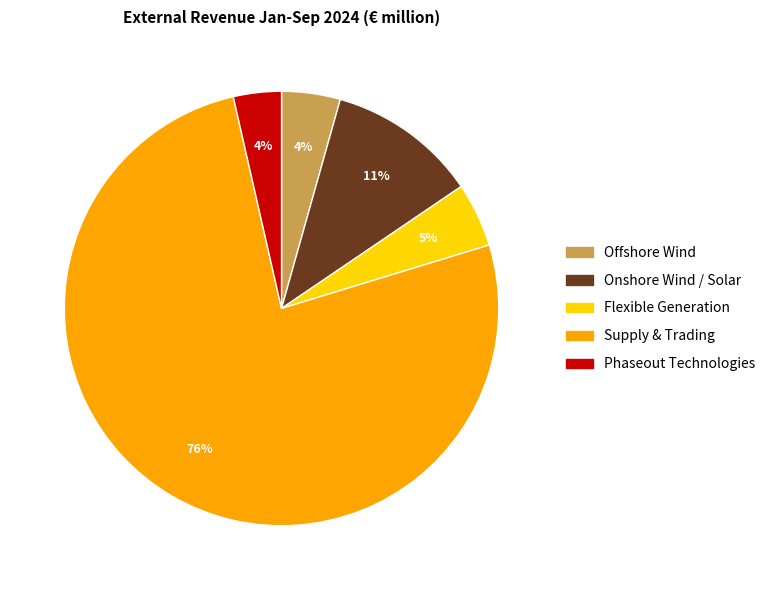

The Supply & Trading slice represents 90% of the pie. True or false?

False